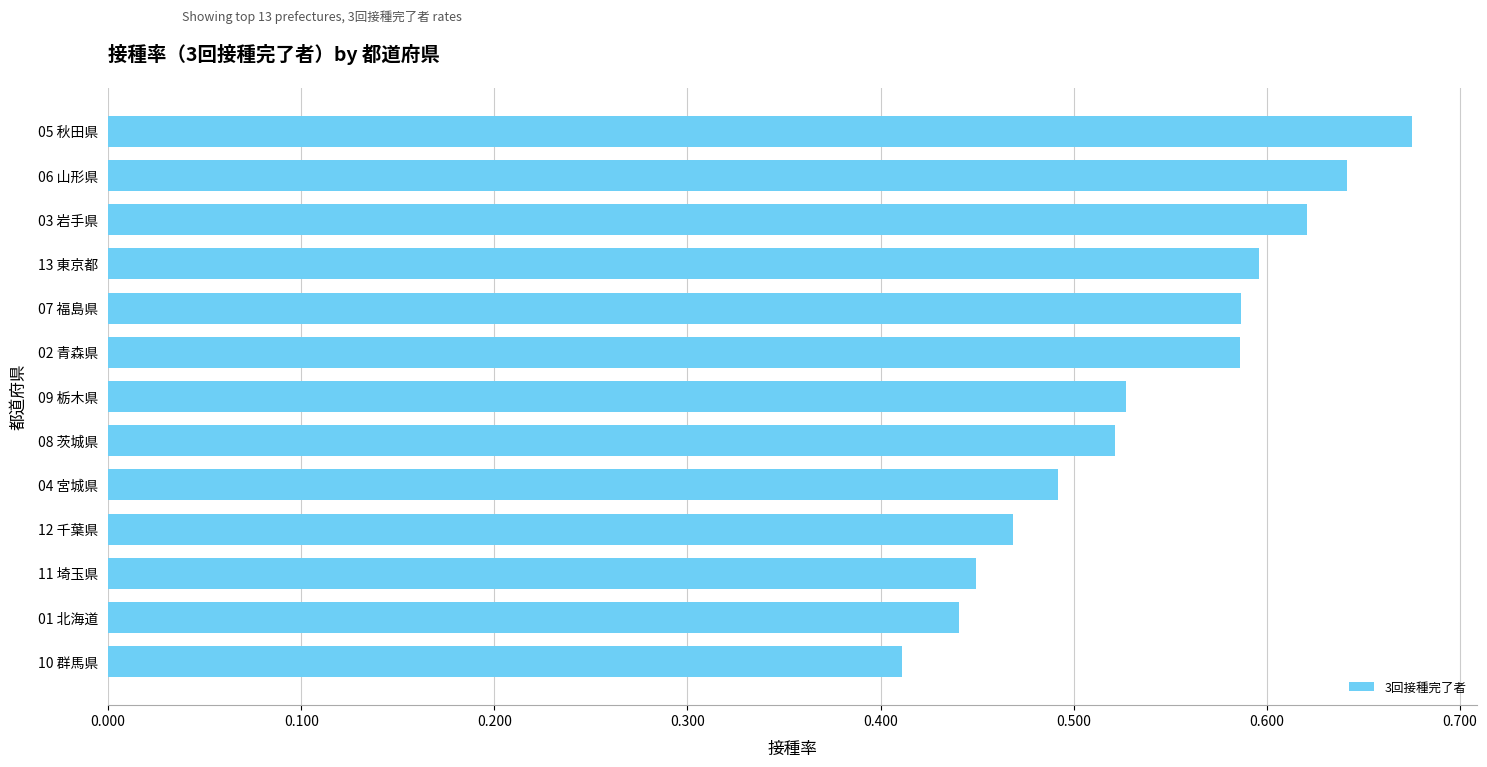

Which category has the highest value across all series?

05 秋田県